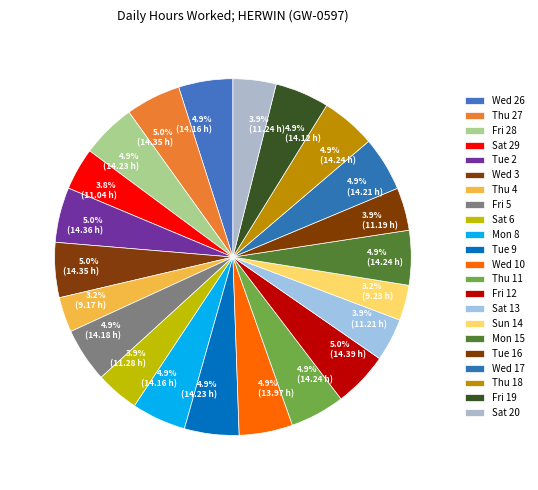

What percentage is the Thu 4 slice, to the nearest percent?

3%